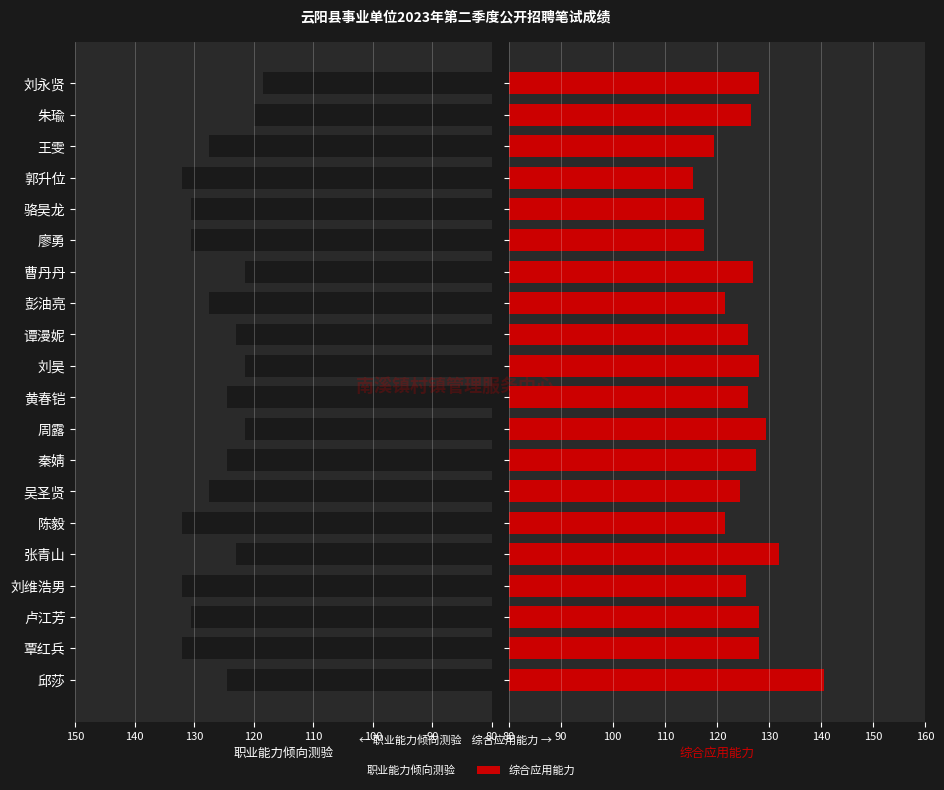

What is the difference between the second highest and second lowest values in the 综合应用能力 series?

14.5